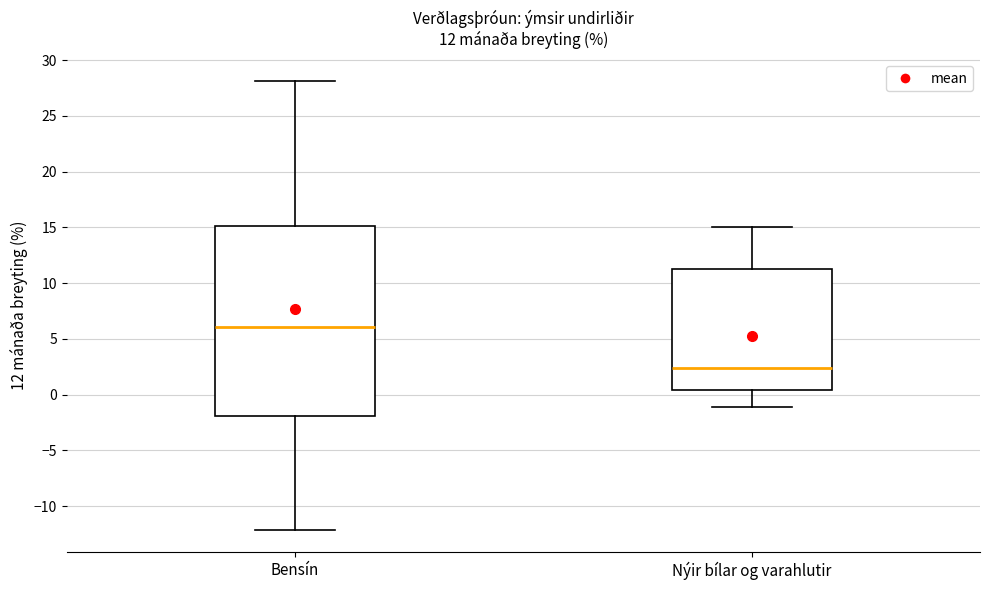

Which box is the tallest, from its lower edge to its upper edge?

Bensín